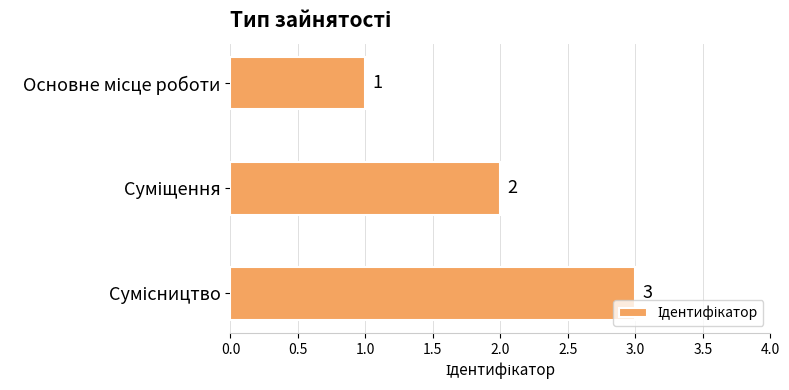

What is the value of the 2nd bar from the top?

2